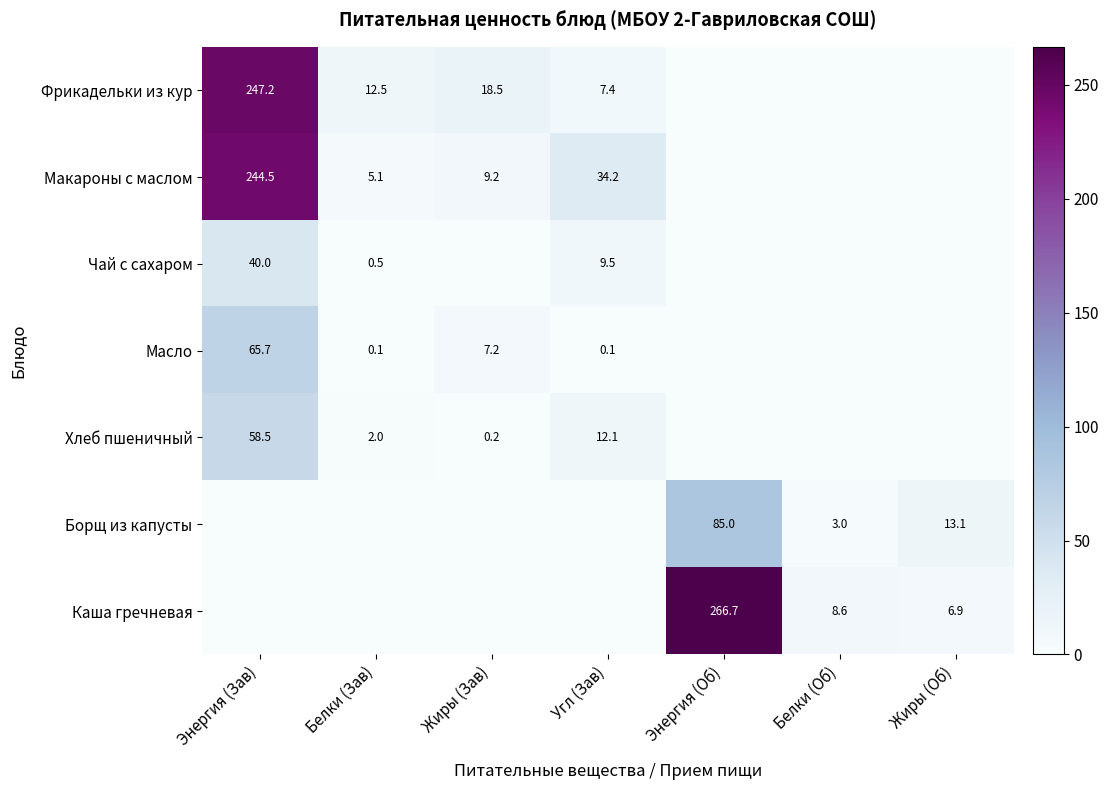

Which category has the highest value across all series?

Энергия (Об)